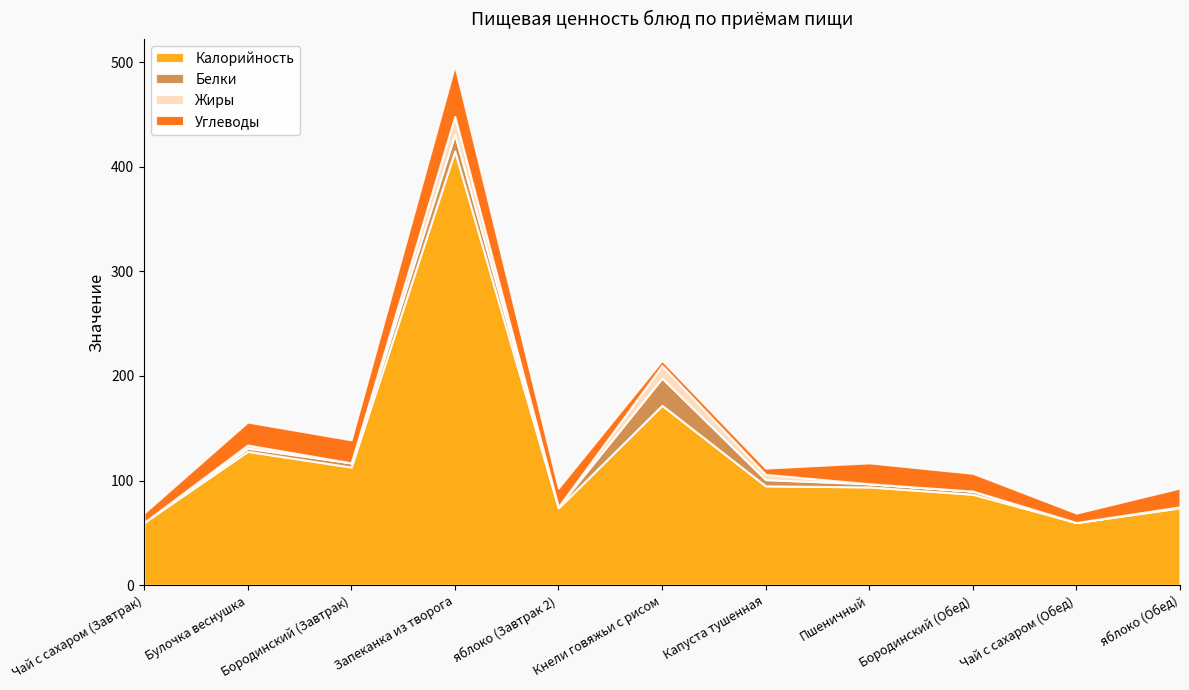

Reading left to right, transcribe all the data shown in this chart.

Калорийность: 60	128	113	415	74	172	95	94	87	60	74
Белки: 0	3	4	16	1	26	6	3	3	0	1
Жиры: 0	3	0	17	0	12	5	0	0	0	0
Углеводы: 9	22	22	49	18	5	6	20	17	9	18